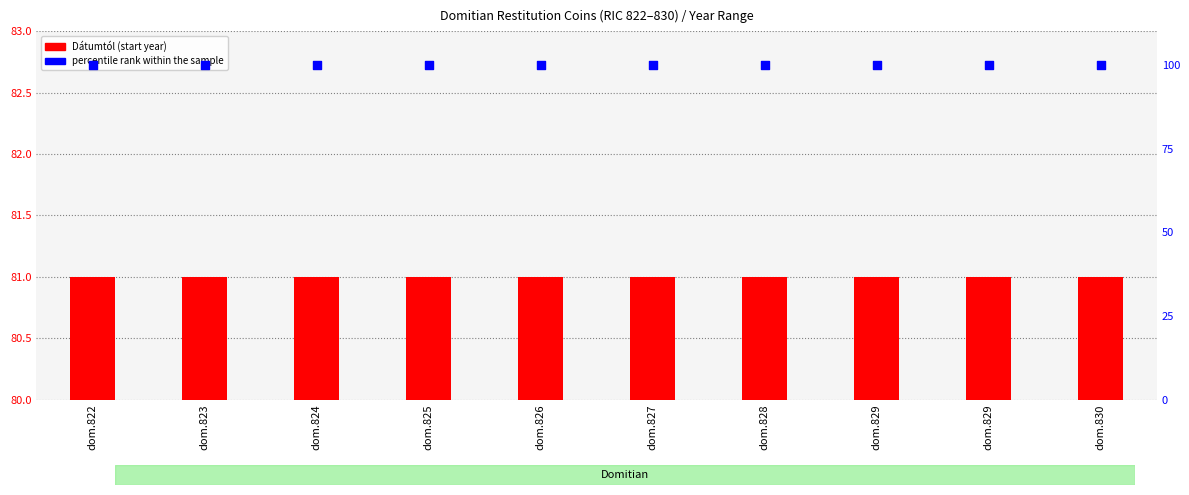

Which series has the largest total across all categories?

percentile rank within the sample